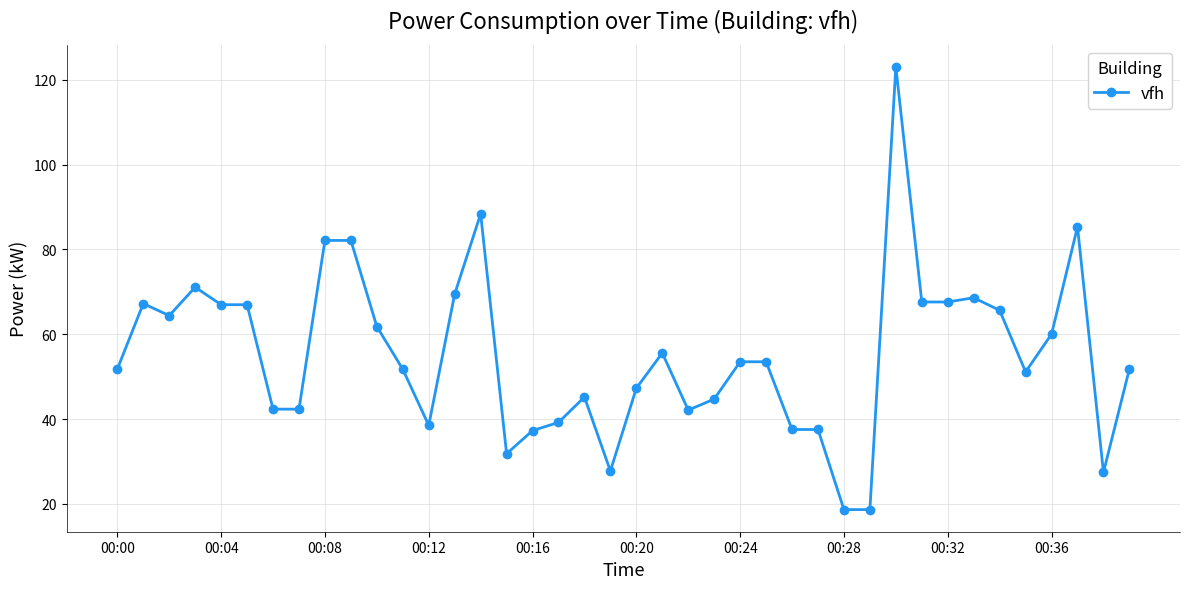

True or false: there are more than 1 points higher than both neighbors.

True